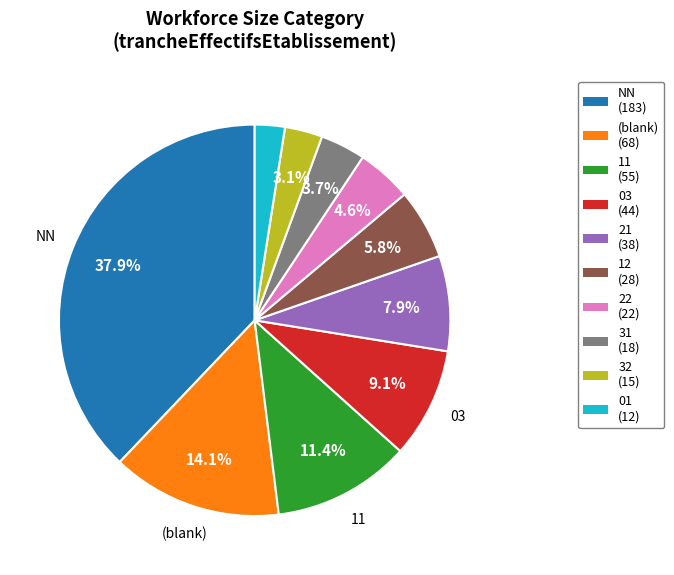

Is there any slice that represents more than half of the pie?

No